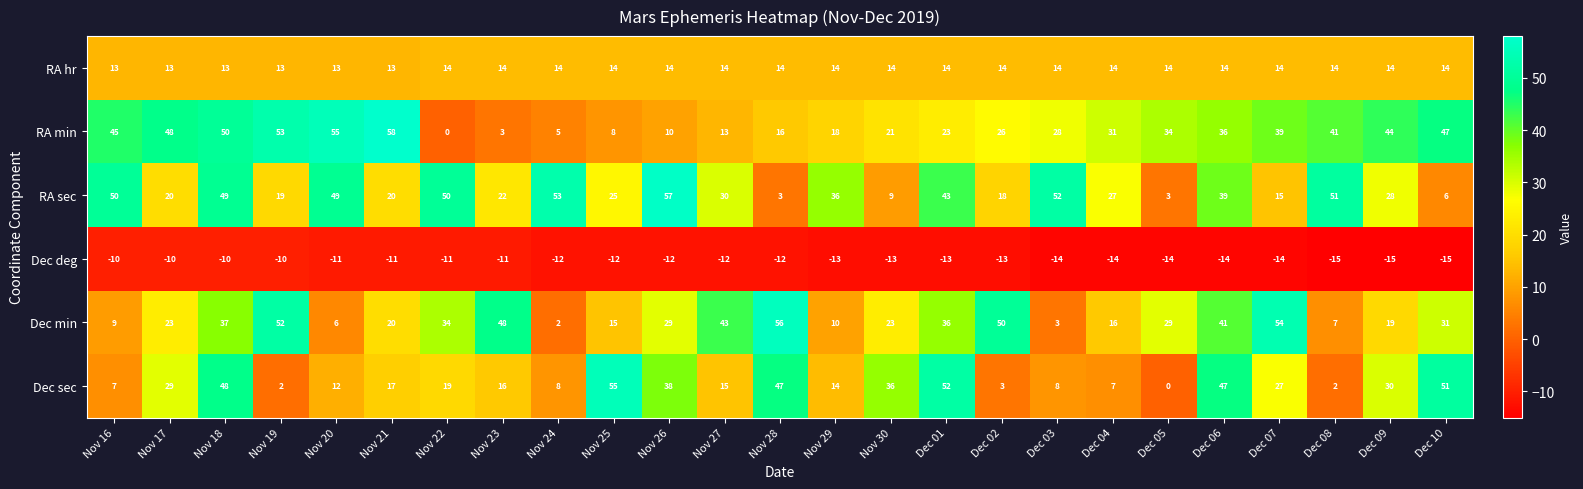

What is the spread (max minus min) of values at Nov 26?

69